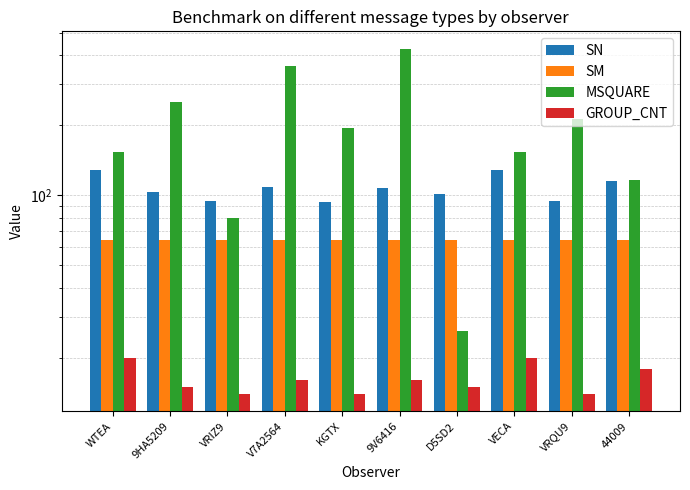

Reading left to right, extract all data points from this chart.

SN: 128	103	95	109	94	108	101	128	95	115
SM: 64	64	64	64	64	64	64	64	64	64
MSQUARE: 153	252	80	360	195	428	26	153	214	116
GROUP_CNT: 20	15	14	16	14	16	15	20	14	18